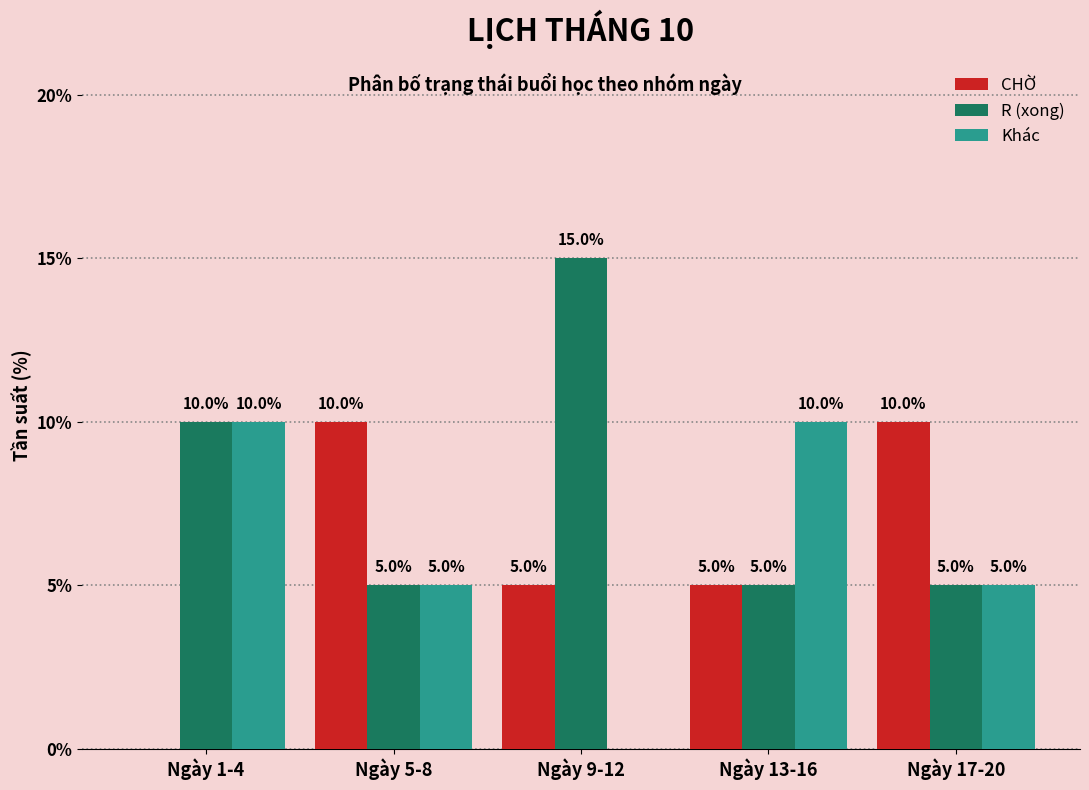

Reading left to right, extract all data points from this chart.

CHỜ: Ngày 1-4=0	Ngày 5-8=10	Ngày 9-12=5	Ngày 13-16=5	Ngày 17-20=10
R (xong): Ngày 1-4=10	Ngày 5-8=5	Ngày 9-12=15	Ngày 13-16=5	Ngày 17-20=5
Khác: Ngày 1-4=10	Ngày 5-8=5	Ngày 9-12=0	Ngày 13-16=10	Ngày 17-20=5